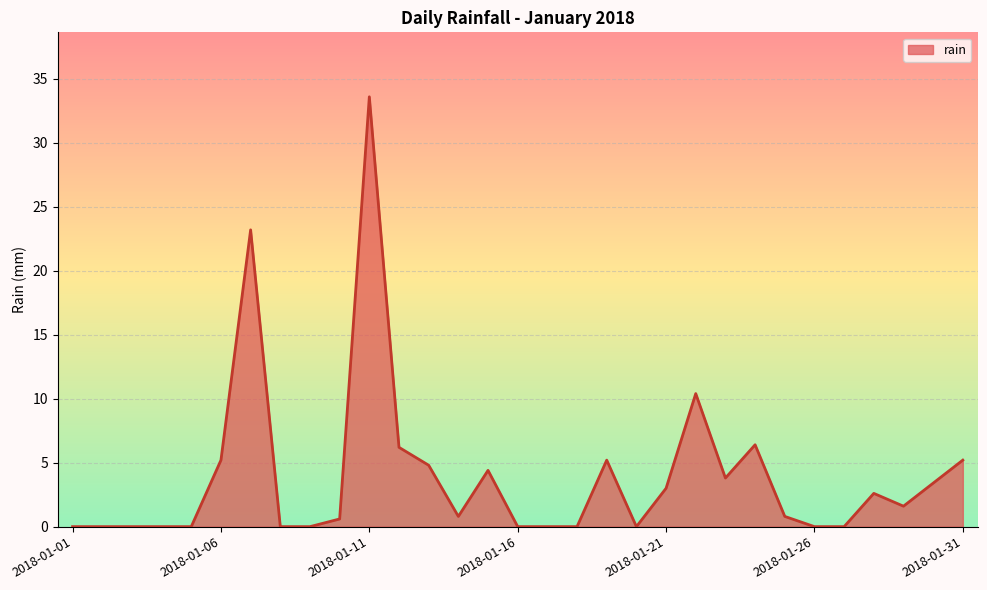

How many lines are shown in the chart?

1